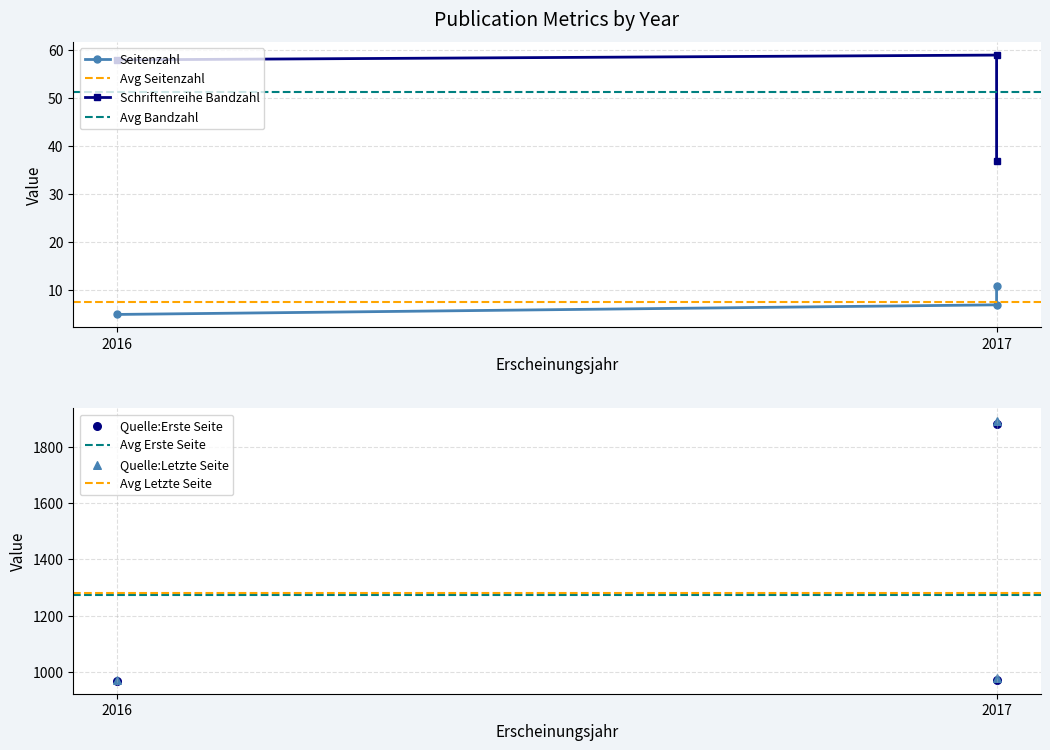

At which category is the sum across all series the highest?

2017